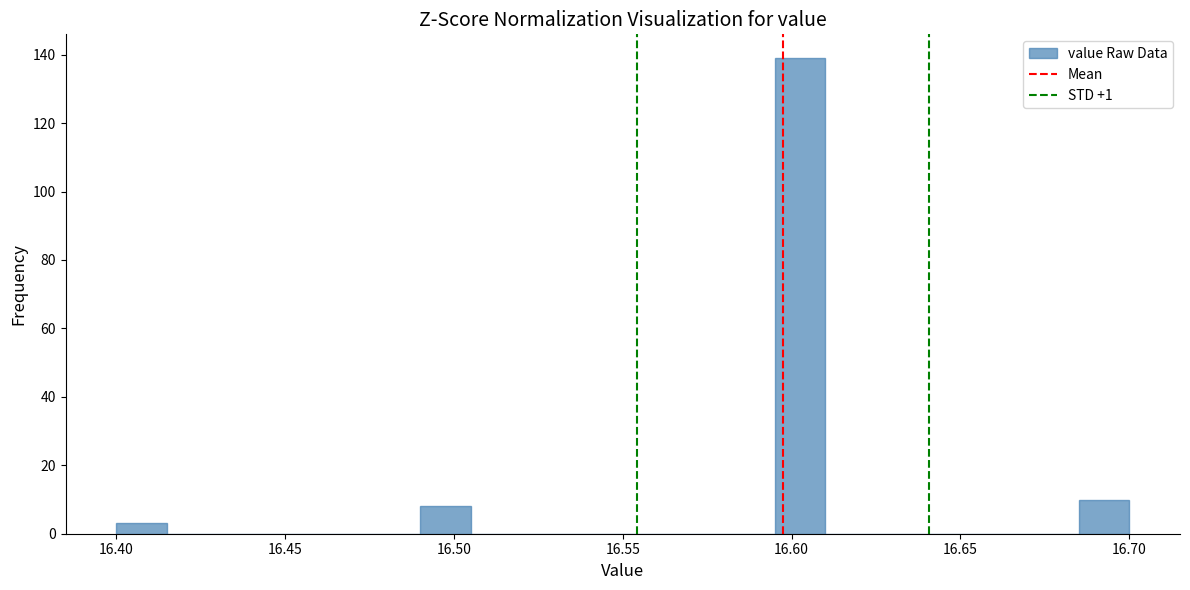

Read against the x-axis, roughly where is the centre of the tallest bar?

16.605